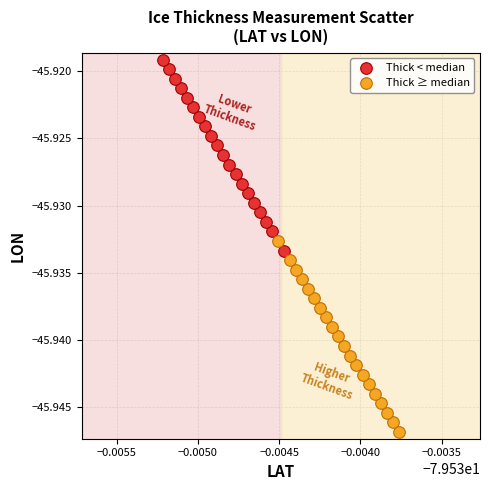

What are all the series names shown in the legend?

Thick < median, Thick ≥ median